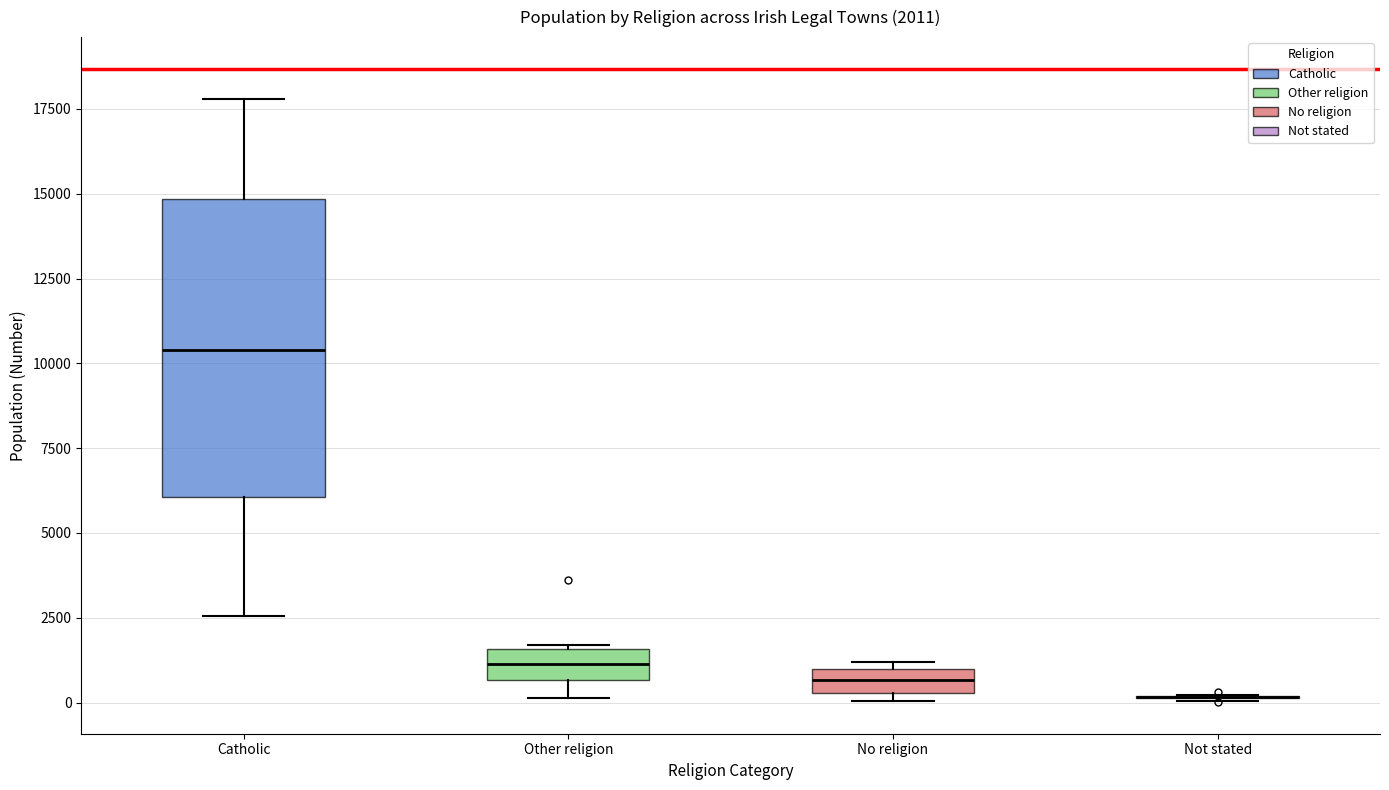

Comparing the boxes themselves (not the whiskers), which one is the tallest?

Catholic